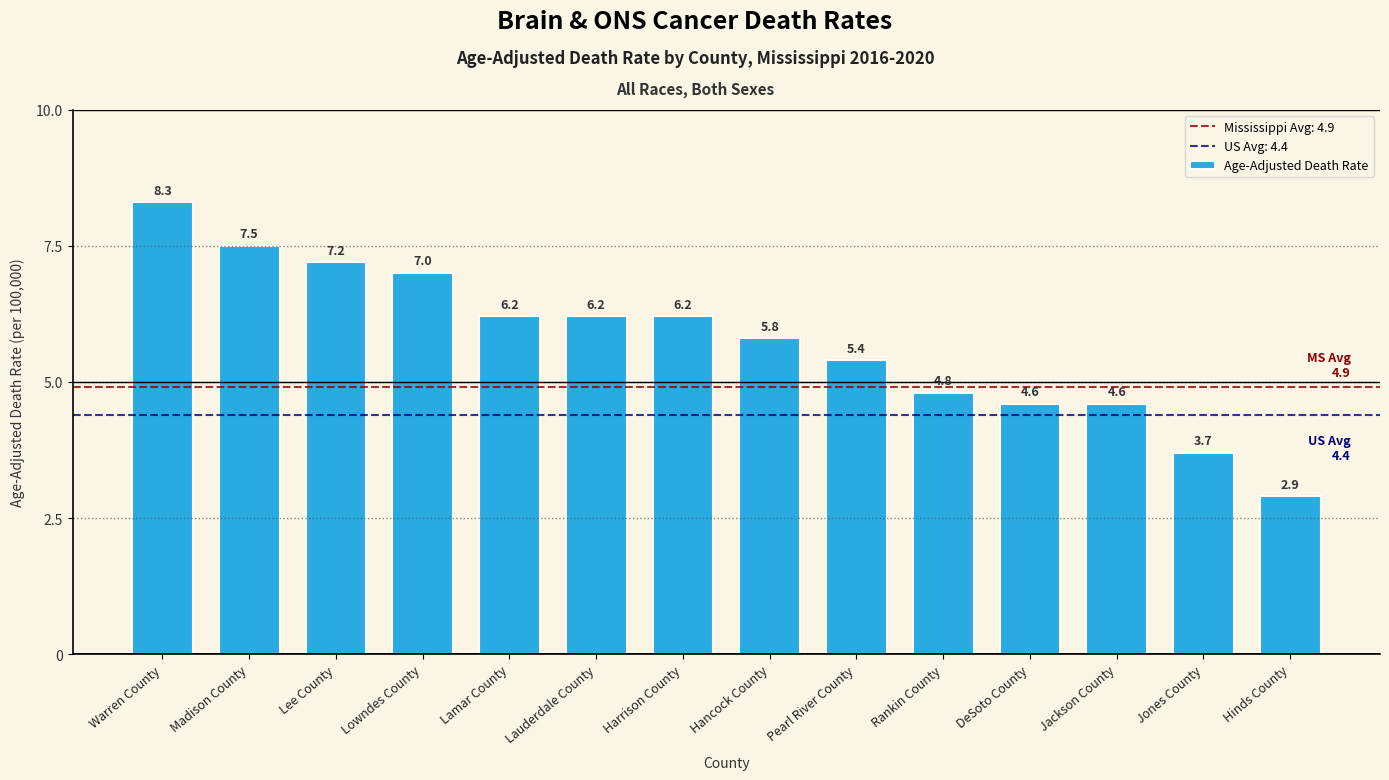

Which category has the highest value across all series?

Warren County